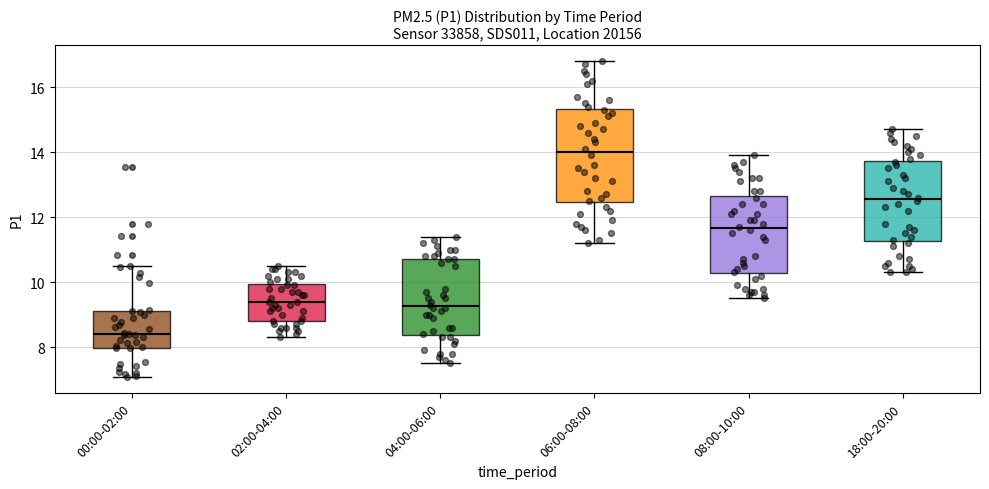

Which box has the lowest median line?

00:00-02:00